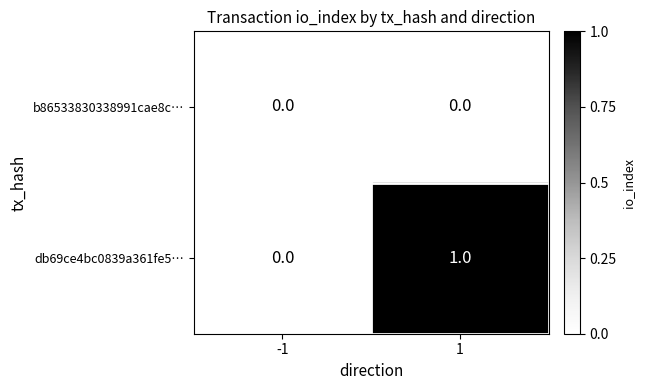

Between -1 and 1, which series saw the biggest shift?

db69ce4bc0839a361fe5…